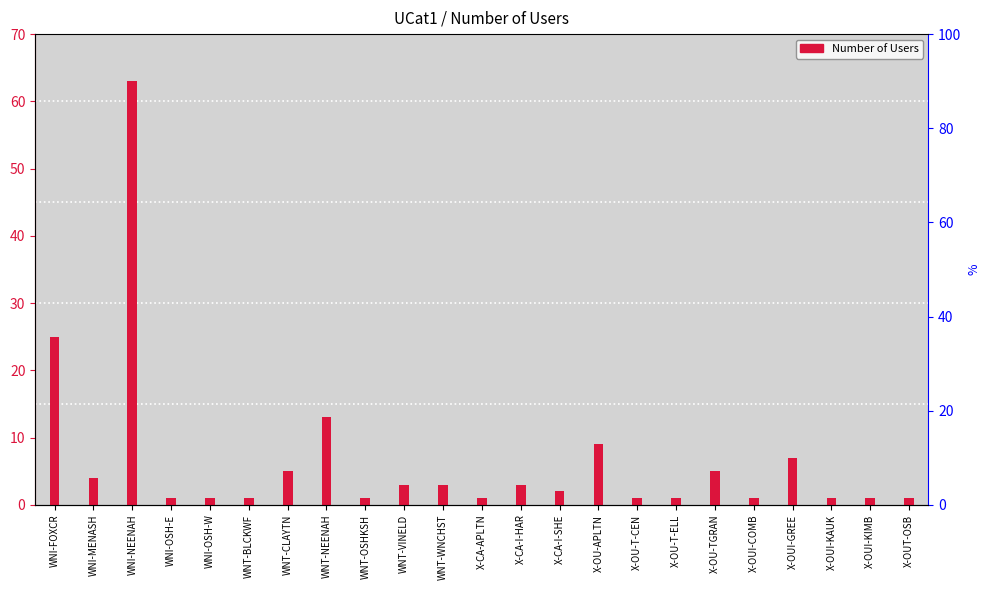

Reading left to right, extract all data points from this chart.

WNI-FOXCR=25	WNI-MENASH=4	WNI-NEENAH=63	WNI-OSH-E=1	WNI-OSH-W=1	WNT-BLCKWF=1	WNT-CLAYTN=5	WNT-NEENAH=13	WNT-OSHKSH=1	WNT-VINELD=3	WNT-WNCHST=3	X-CA-APLTN=1	X-CA-I-HAR=3	X-CA-I-SHE=2	X-OU-APLTN=9	X-OU-T-CEN=1	X-OU-T-ELL=1	X-OU-TGRAN=5	X-OUI-COMB=1	X-OUI-GREE=7	X-OUI-KAUK=1	X-OUI-KIMB=1	X-OUT-OSB=1